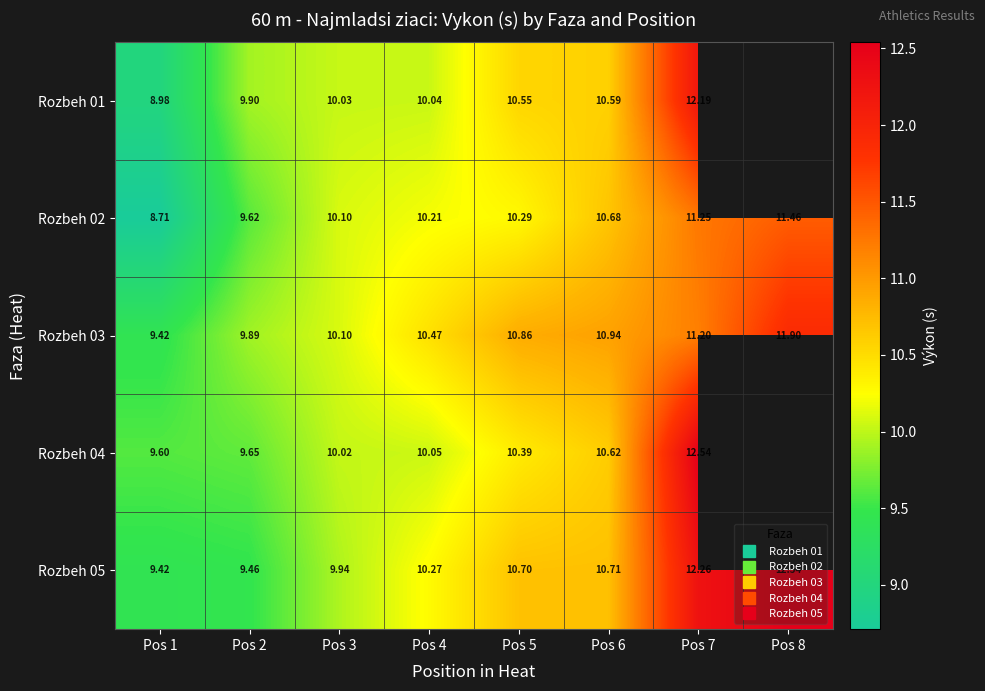

What is the difference between the Rozbeh 01 values at Pos 7 and Pos 1?

3.2